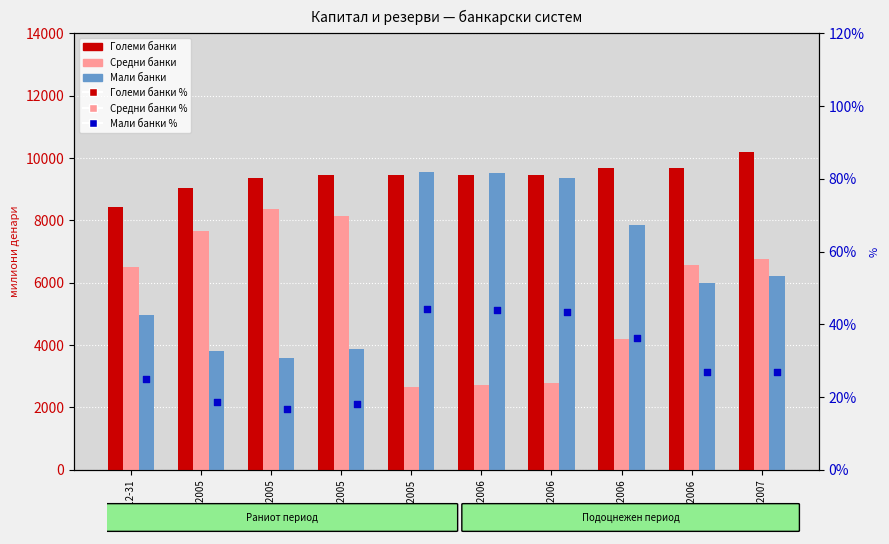

At which category is the sum across all series the highest?

31.3.2007